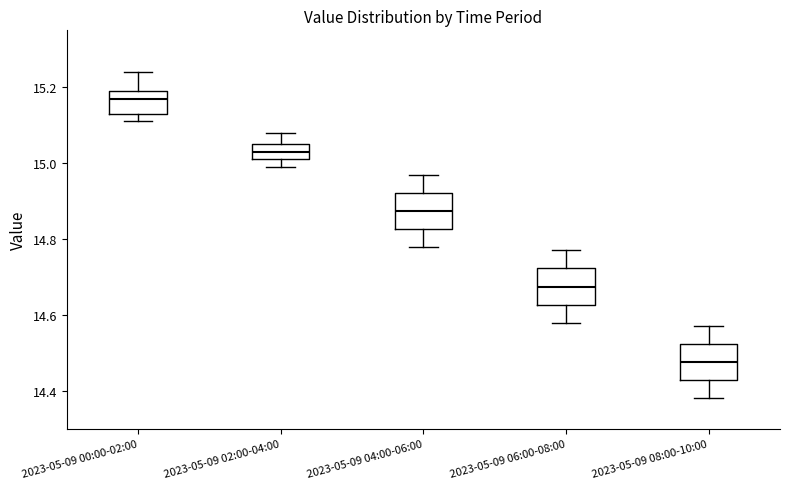

Where is the lower edge of the box for 2023-05-09 08:00-10:00 on the y-axis? The values are not printed on the chart, so give them approximately, as read against the axis.

14.42